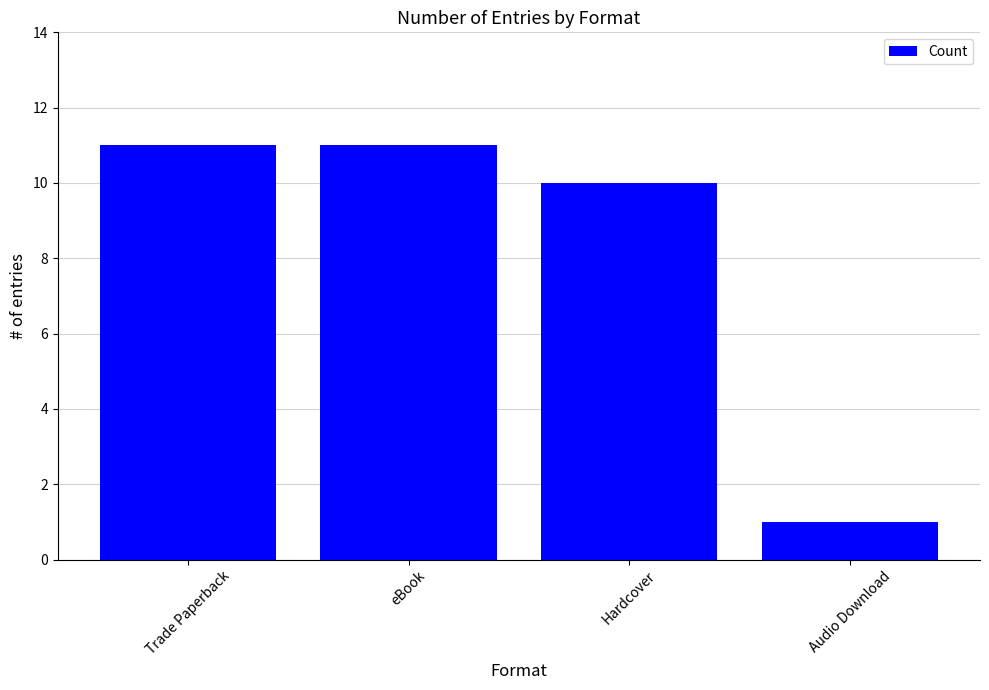

What is the change in value from eBook to Hardcover?

-1